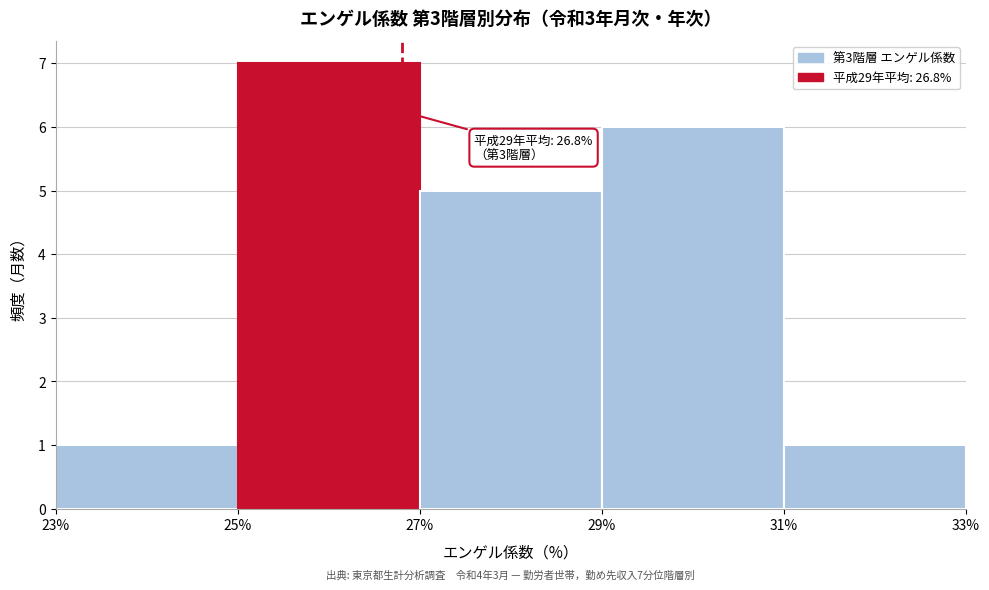

Over which range of the x-axis is the bar tallest?

25% to 27%